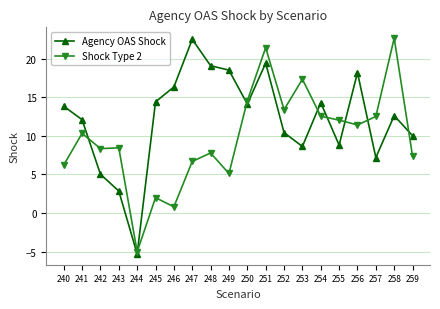

Where do Agency OAS Shock and Shock Type 2 first cross each other?

241 and 242